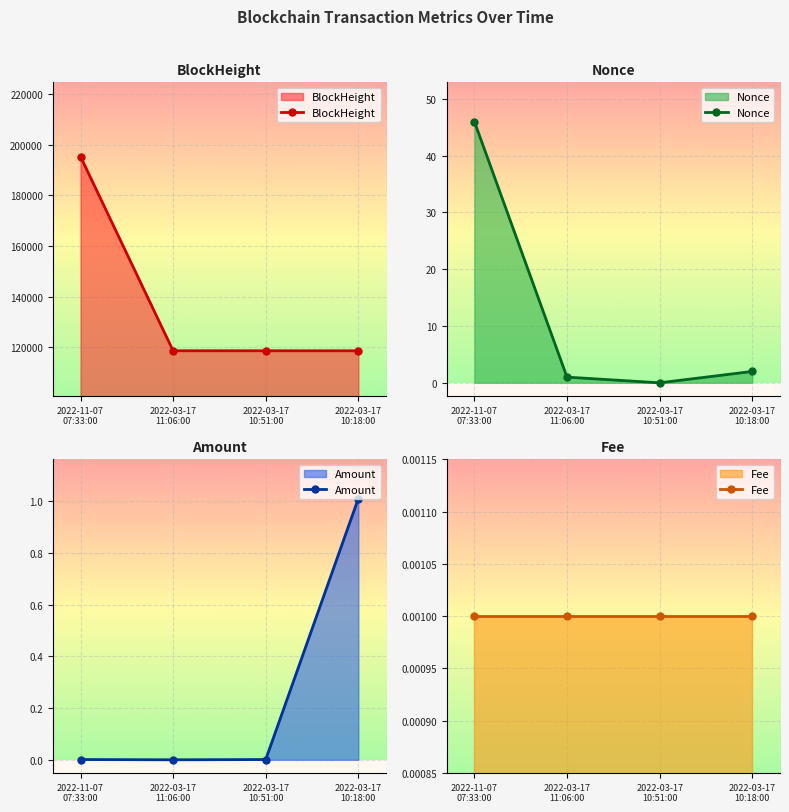

Rank the series at 2022-03-17
11:06:00 from highest to lowest value.

BlockHeight, Nonce, Fee, Amount